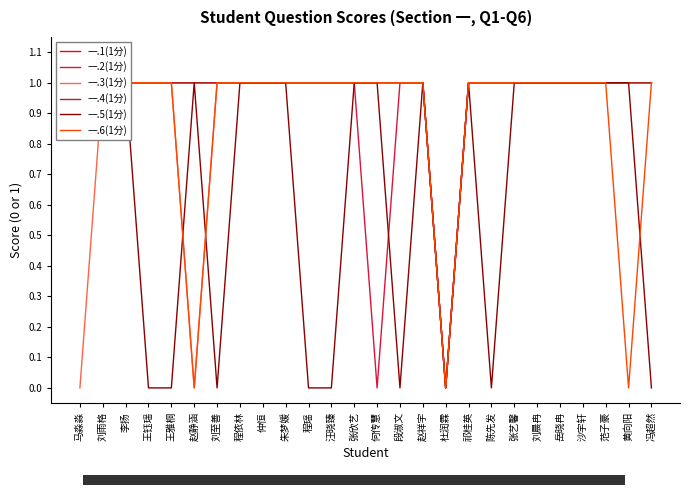

True or false: 一.1(1分) has more than 0 points higher than both neighbors.

False